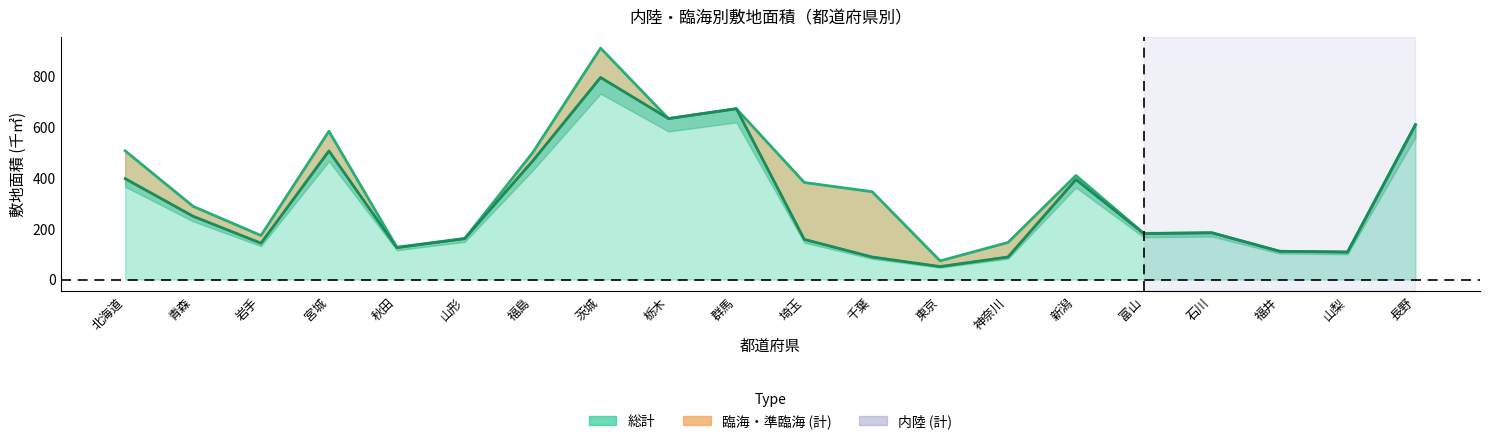

True or false: 内陸 (計) and 総計 cross at least once.

False